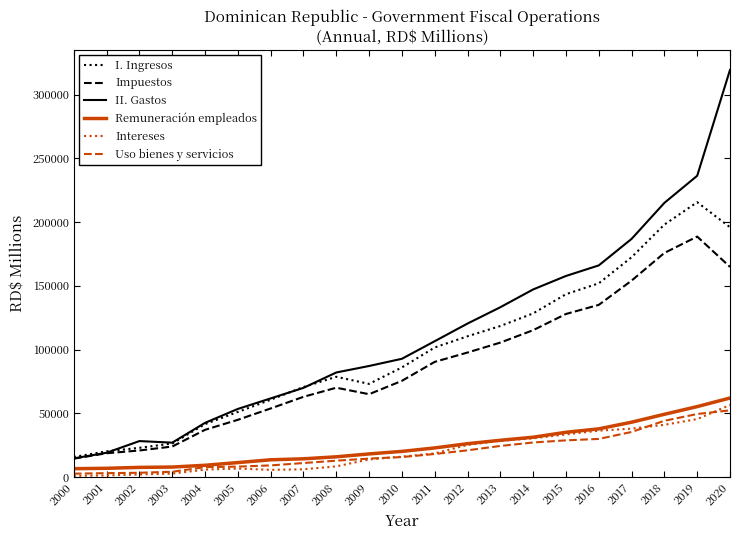

How many values in the II. Gastos series exceed 92827?

11